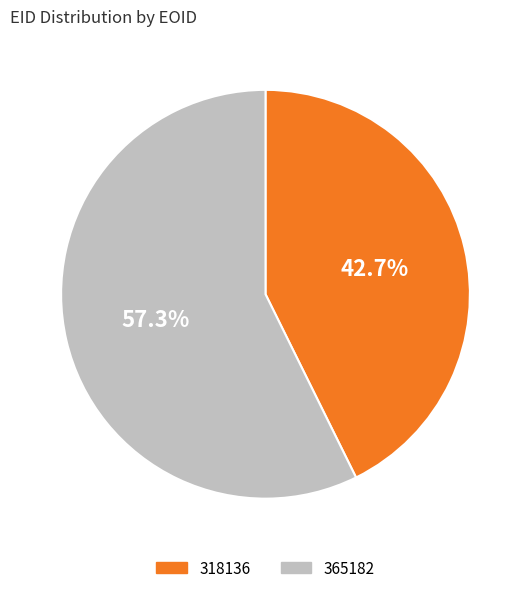

Combined, what portion of the pie is 365182 and 318136?

100.0%